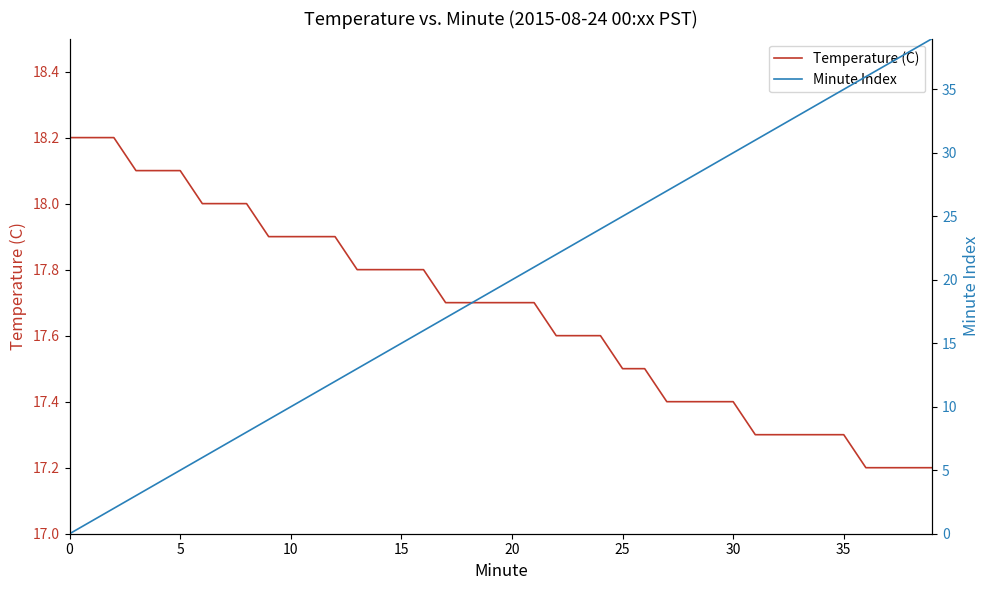

True or false: Temperature (C) has more than 2 interior local peaks.

False